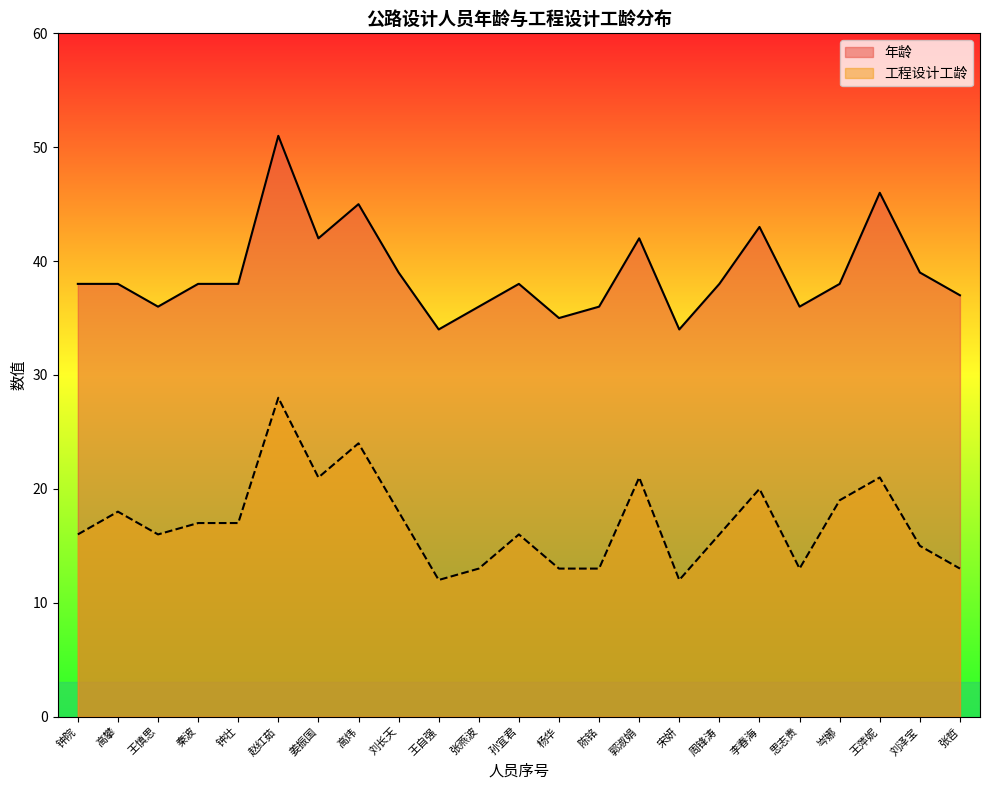

The value of 年龄 at 思志贵 is 36. True or false?

True